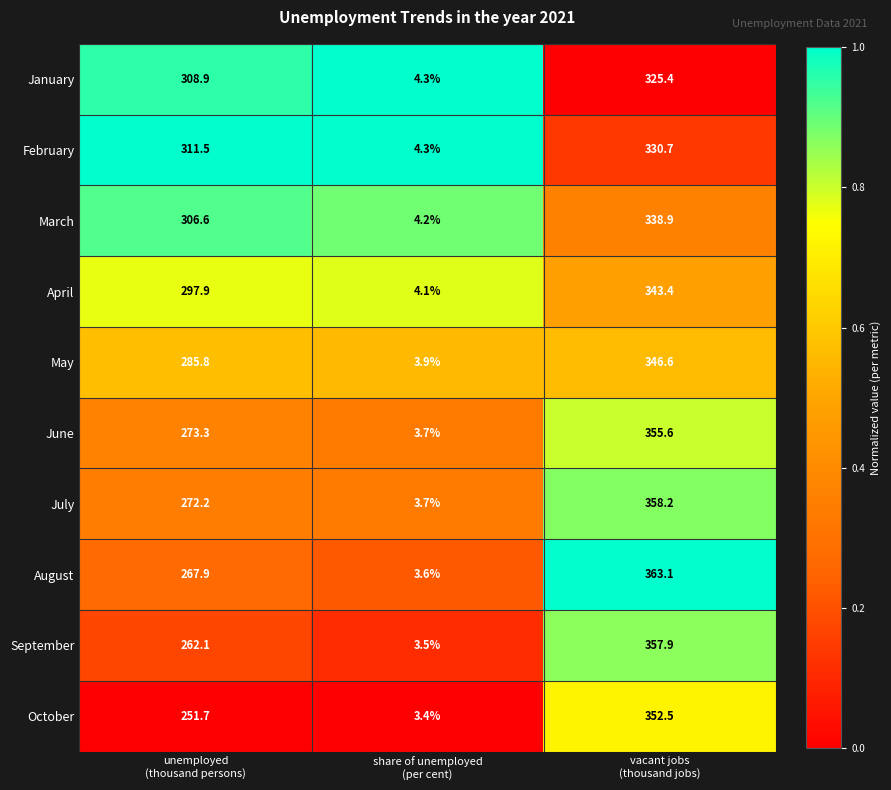

Reading right to left, extract all data points from this chart.

January: 325.4	4.3	308.9
February: 330.7	4.3	311.5
March: 338.9	4.2	306.6
April: 343.4	4.1	297.9
May: 346.6	3.9	285.8
June: 355.6	3.7	273.3
July: 358.2	3.7	272.2
August: 363.1	3.6	267.9
September: 357.9	3.5	262.1
October: 352.5	3.4	251.7